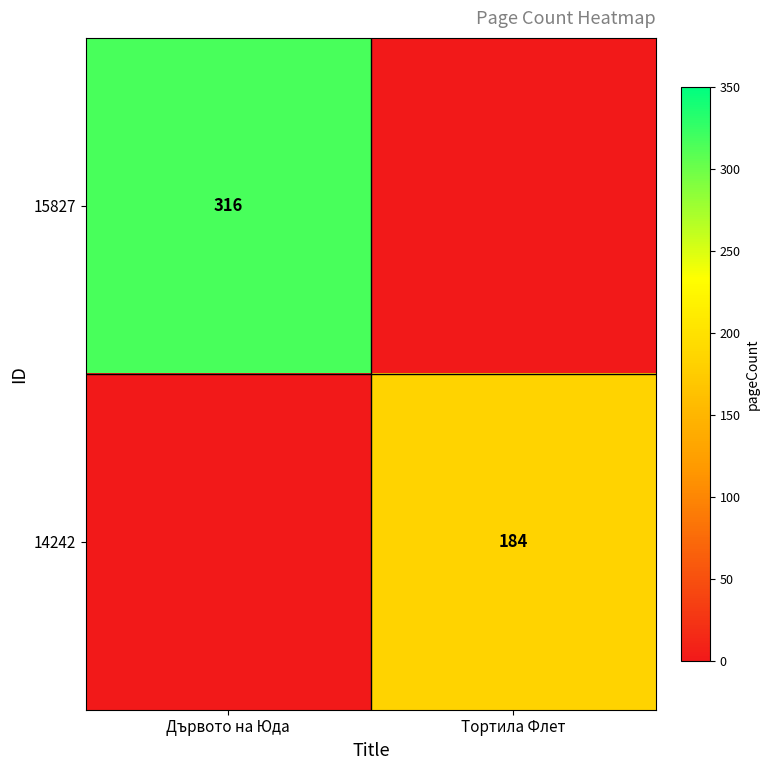

True or false: 15827 has a value of 316 at Дървото на Юда.

True